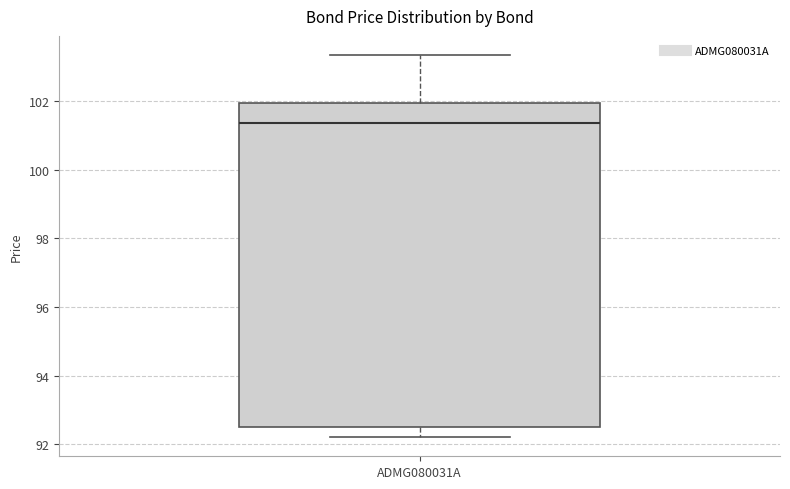

Transcribe this box plot: give where the median line is, the range the box spans, and where the two whiskers end, as read against the y-axis. The values are not printed on the chart, so give them approximately, as read against the axis.

median 101.4, box 92.4 to 102.0, whiskers 92.2 to 103.4